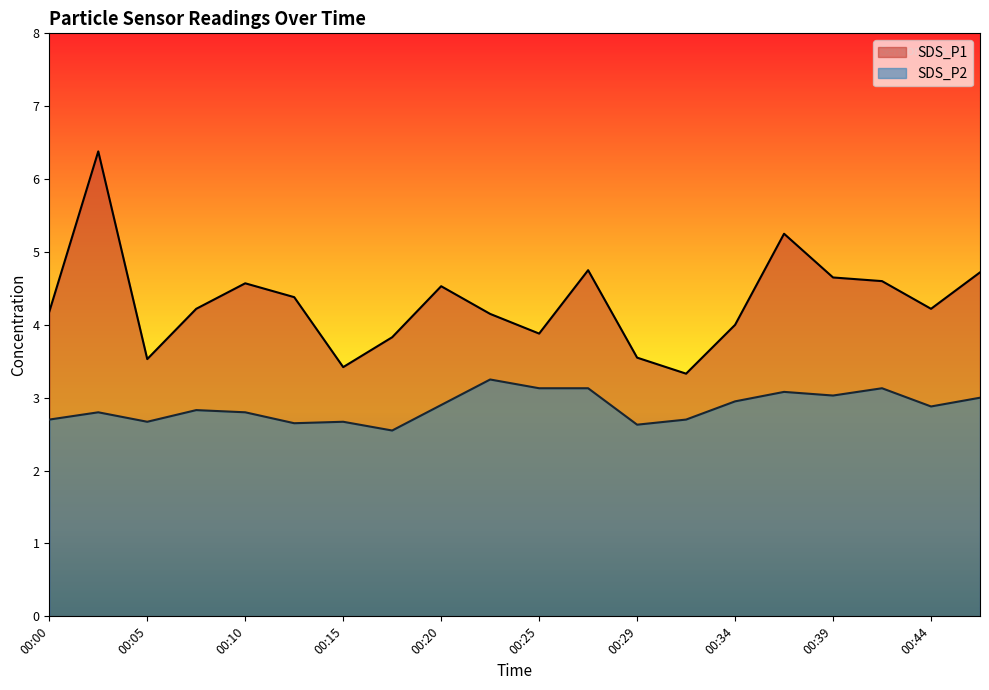

Where is the first local minimum for SDS_P1?

00:05